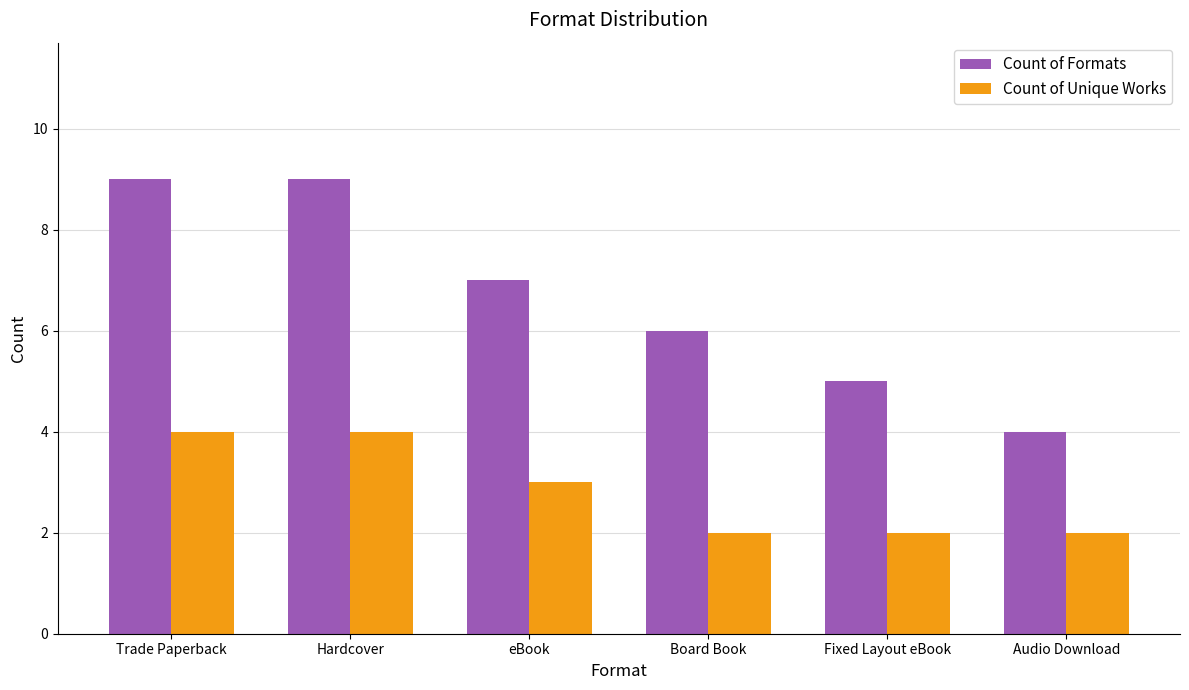

Which series has the widest spread of values?

Count of Formats